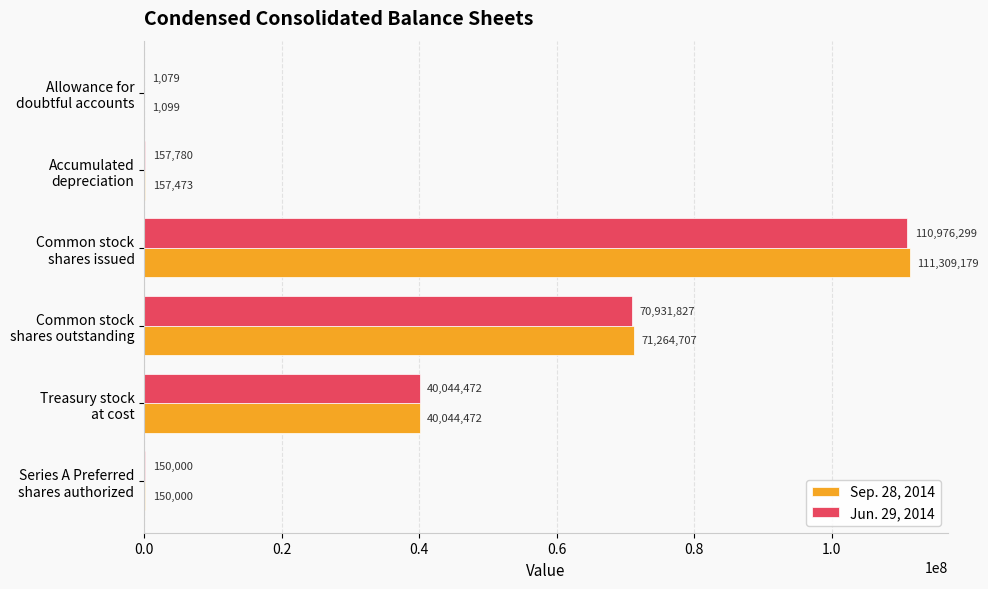

Which series has the largest range (max minus min)?

Sep. 28, 2014